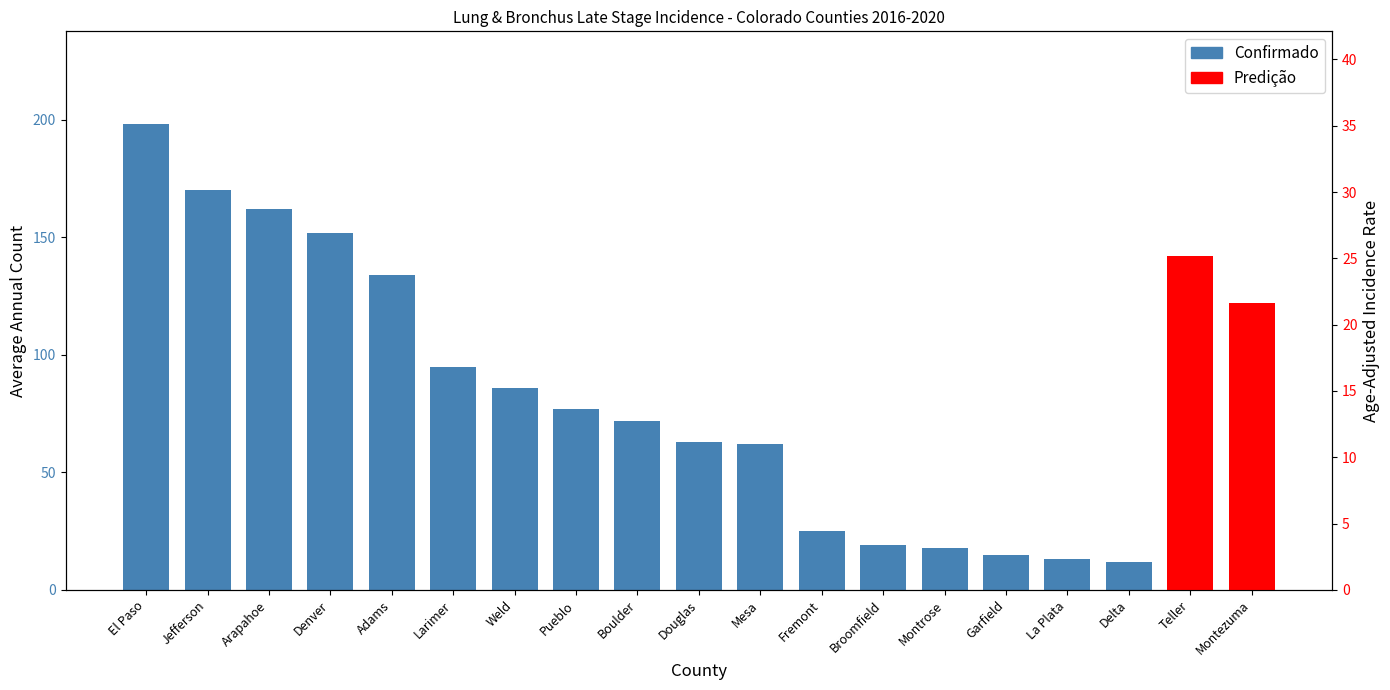

Between La Plata and Douglas, which is larger?

Douglas